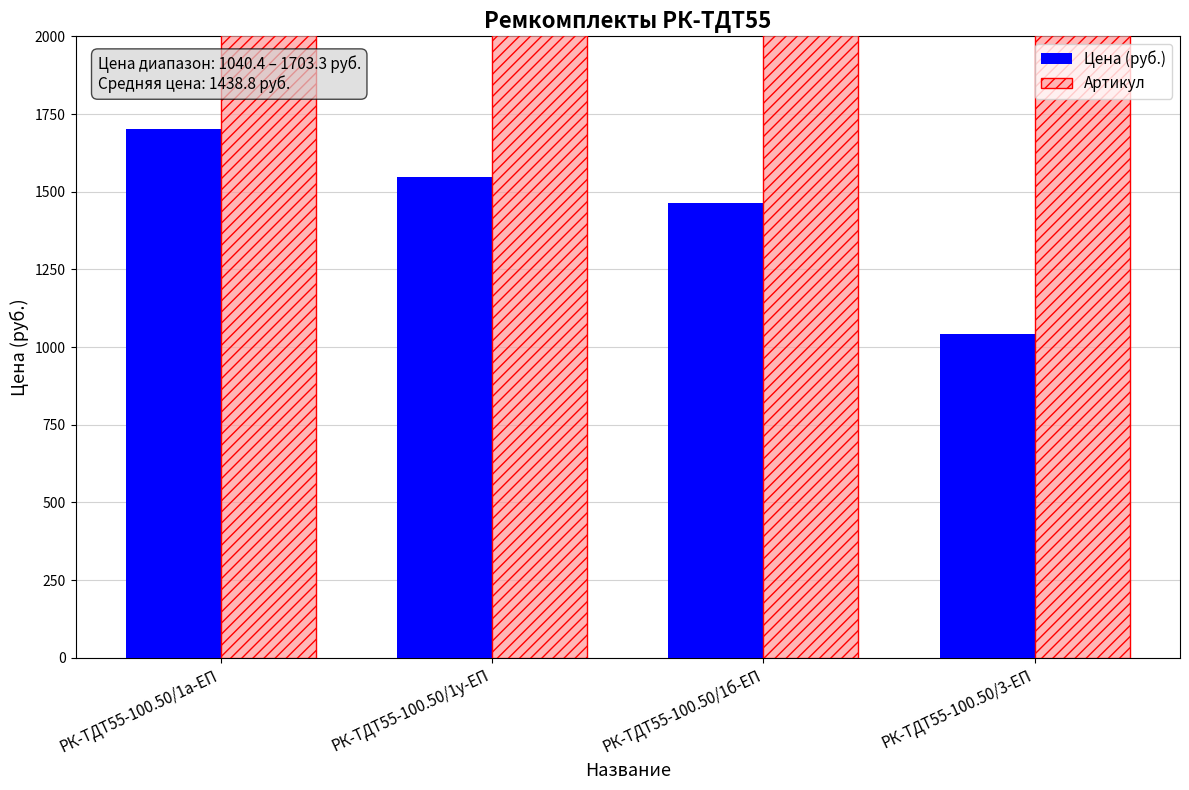

What is the smallest value displayed?

1040.4